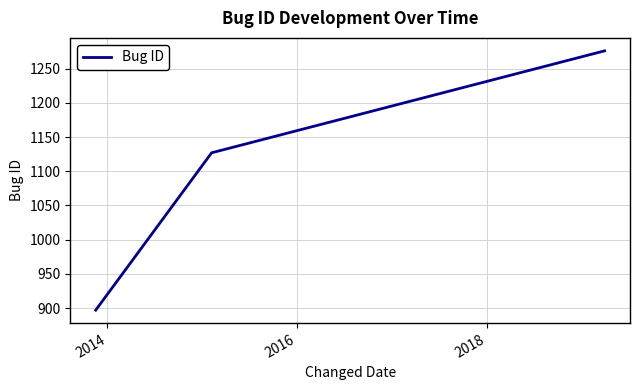

What is the greatest value displayed?

1276